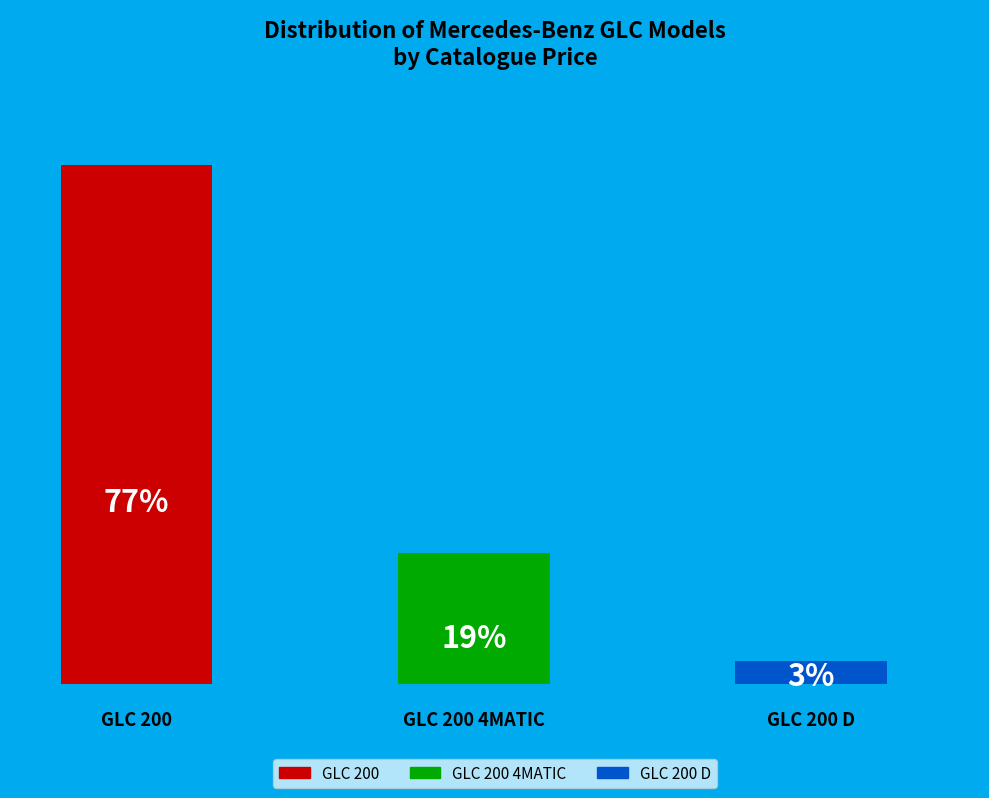

What is the smallest slice in the pie chart?

GLC 200 D